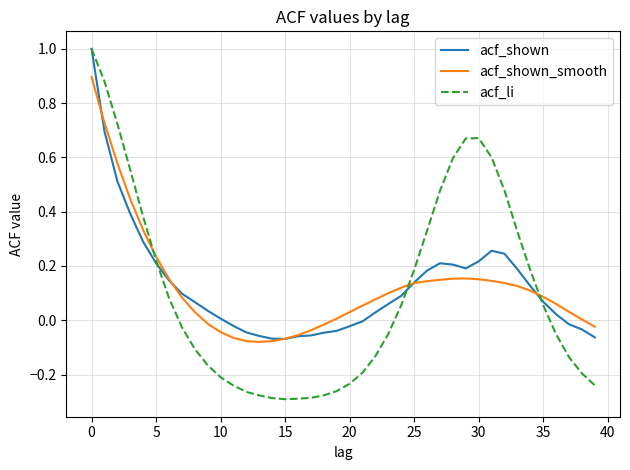

How many times do acf_shown_smooth and acf_shown cross each other?

5